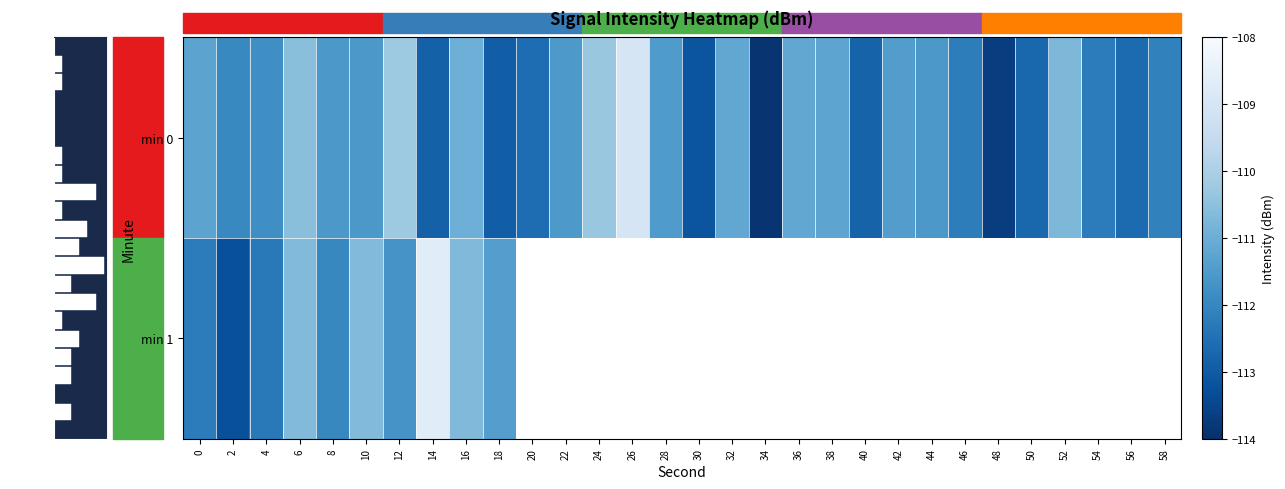

At which label is the value closest to -111?

16